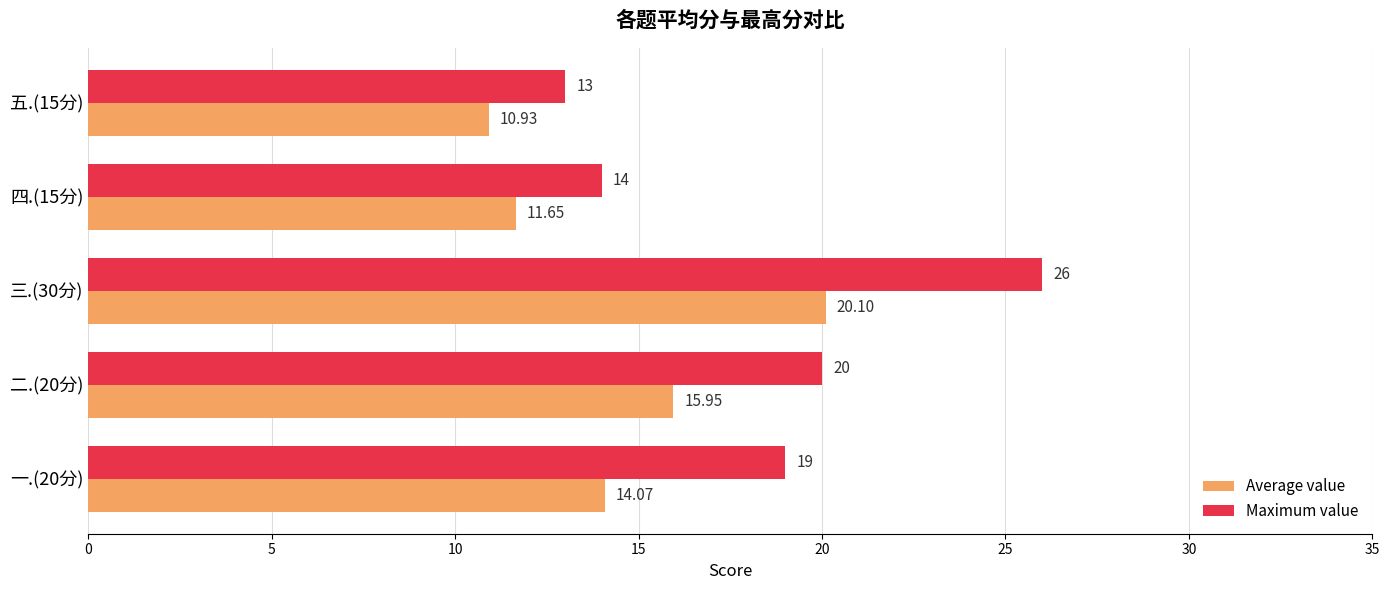

Which series has the largest total across all categories?

Maximum value